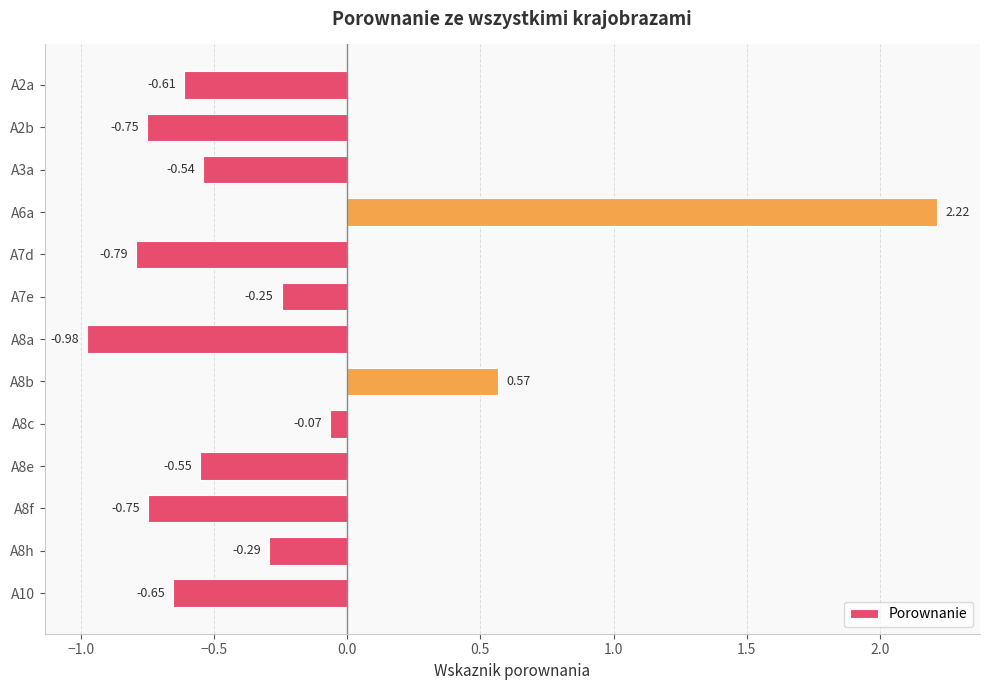

How many bars are there in total?

13